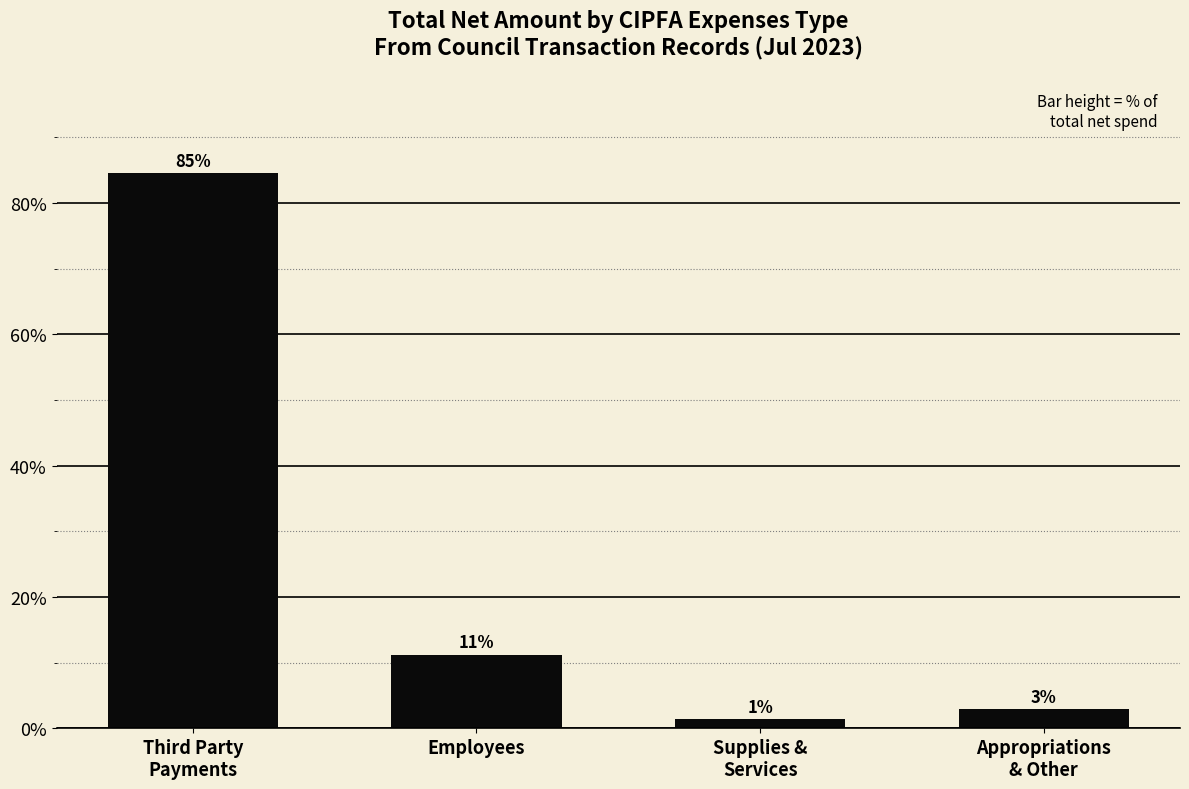

Reading left to right, what are all the values shown in this chart?

Third Party
Payments=84.5	Employees=11.2	Supplies &
Services=1.4	Appropriations
& Other=2.9